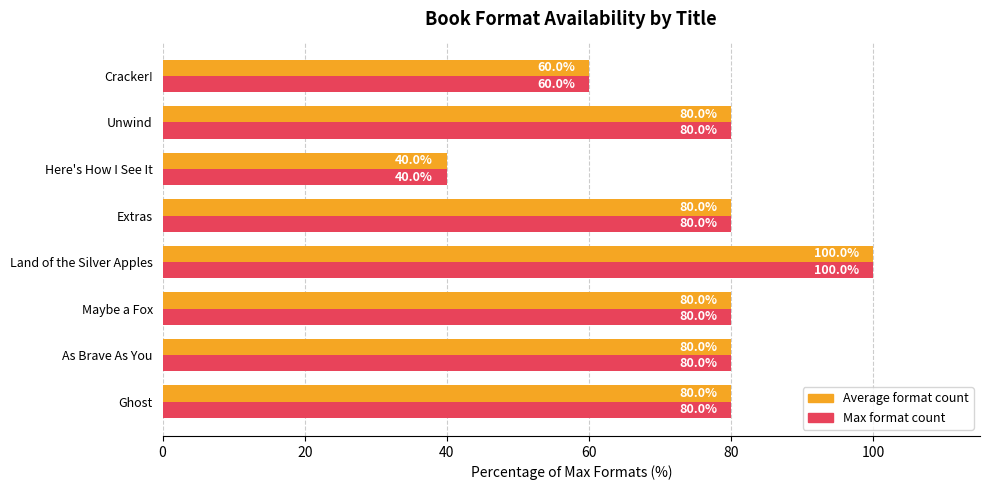

True or false: Average format count has a value of 166 at Land of the Silver Apples.

False